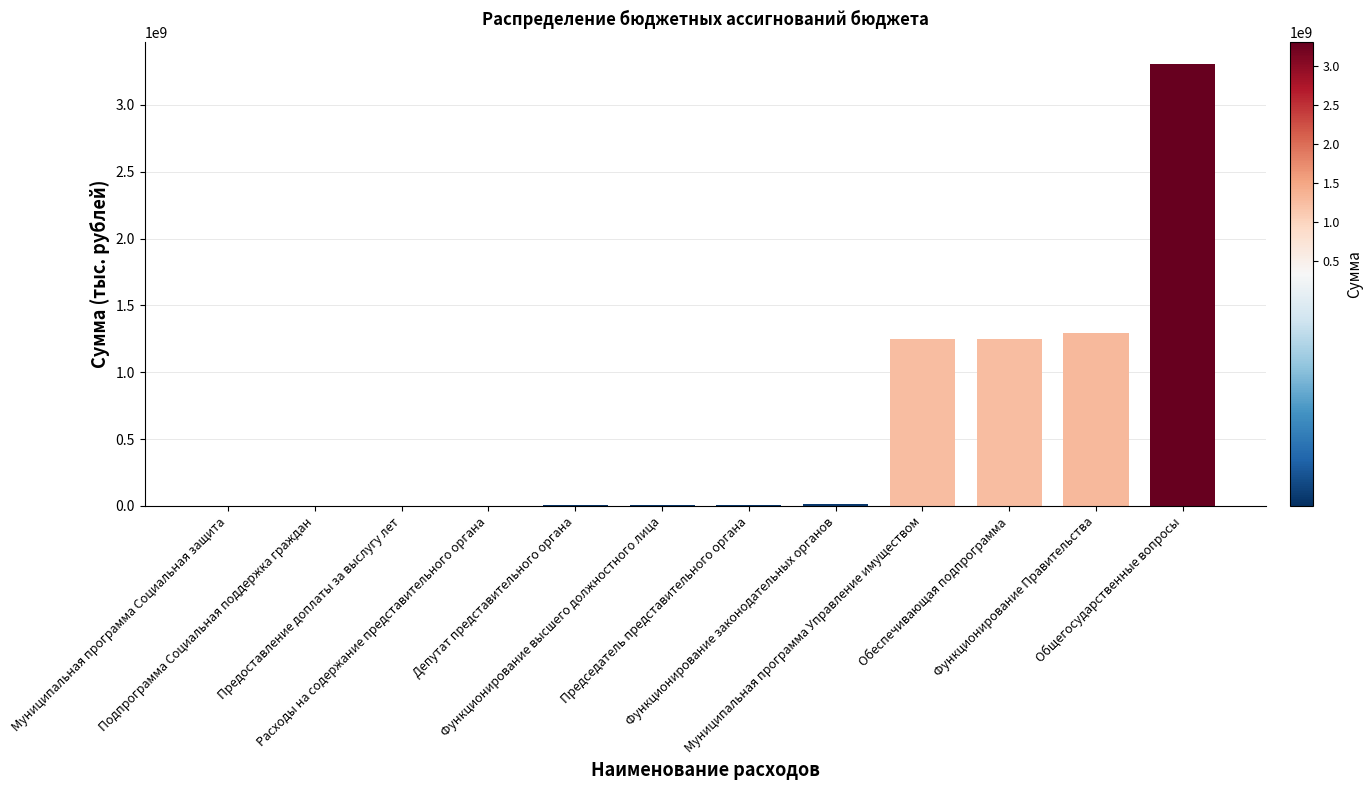

What is the sum of all values?

7125059933.9